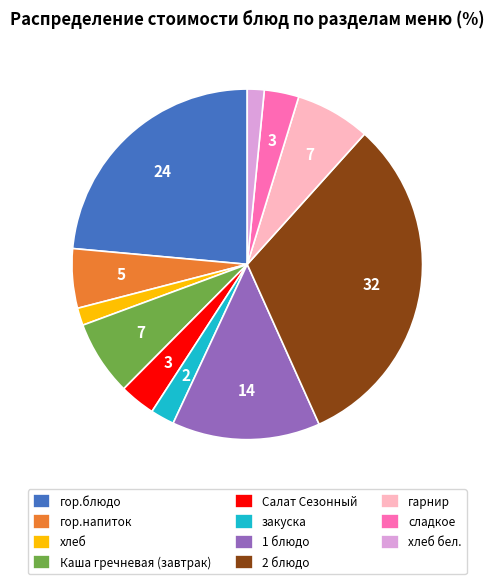

True or false: Каша гречневая (завтрак) accounts for 1% of the total.

False